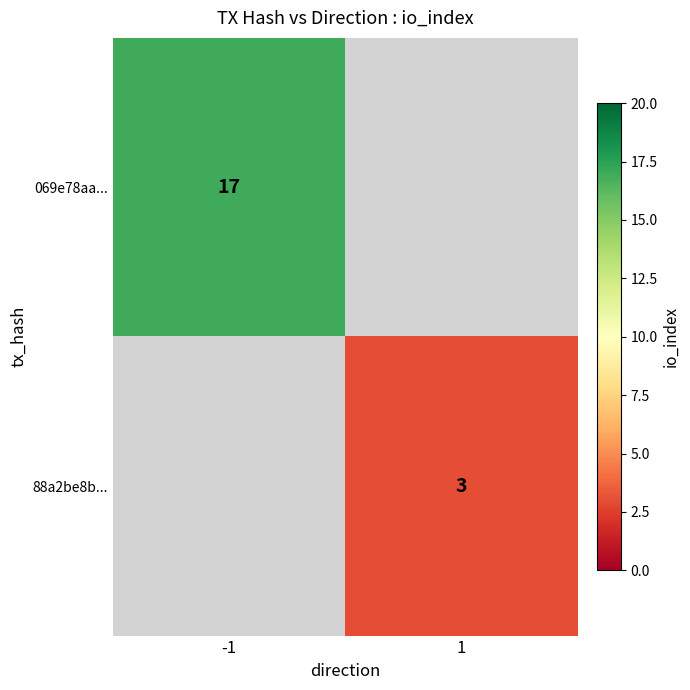

True or false: 88a2be8b... has a value of 5 at 1.

False